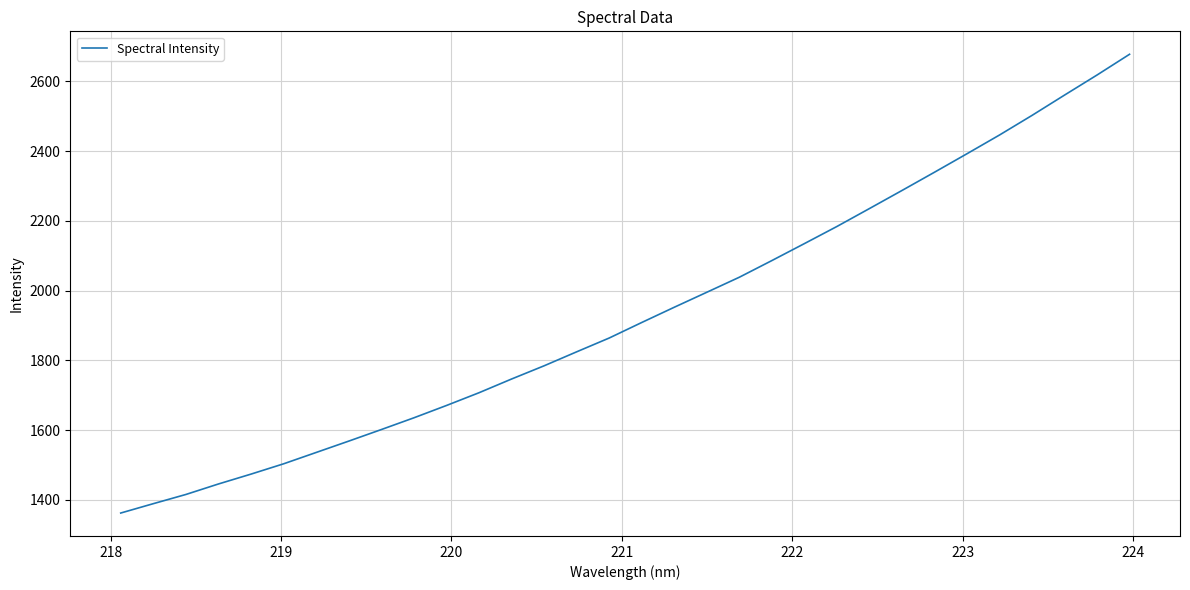

What is the difference between the maximum and minimum values?

1315.3